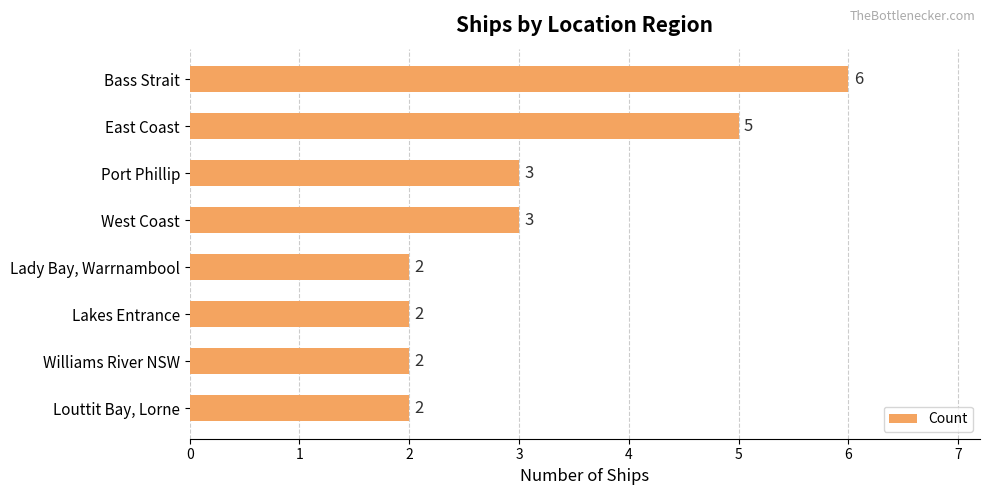

How many series are shown in this chart?

1